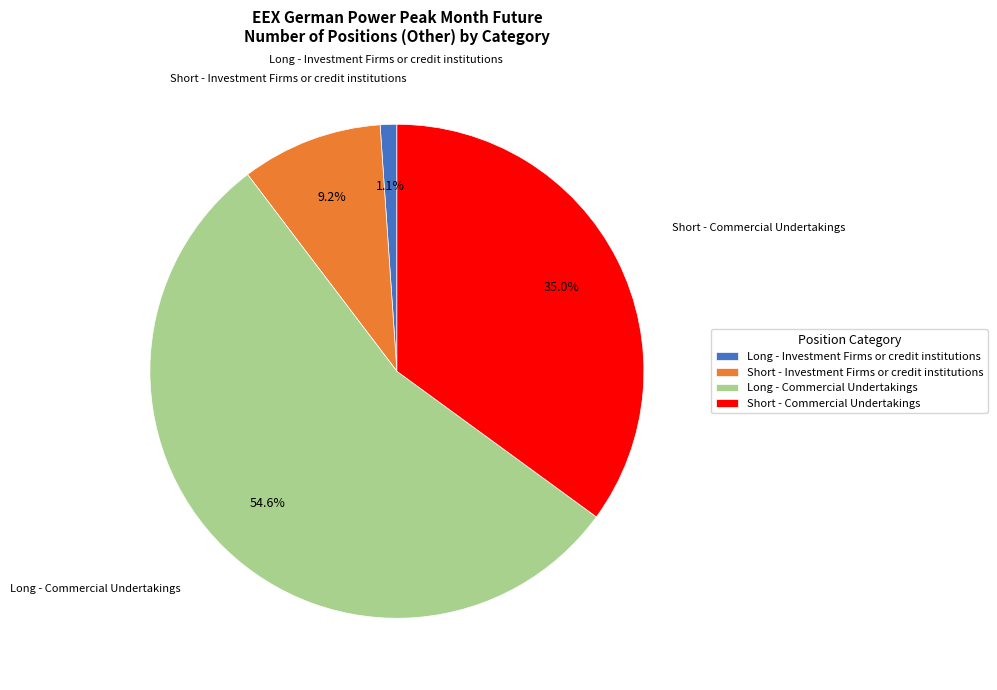

What is the smallest slice in the pie chart?

Long - Investment Firms or credit institutions